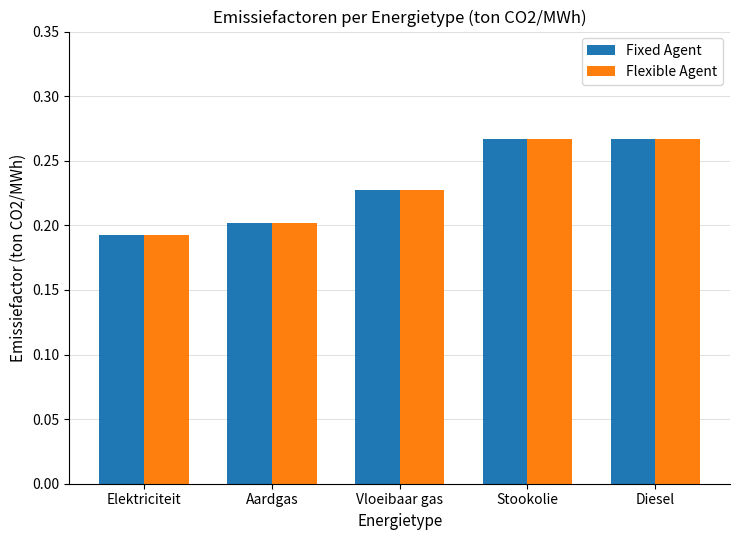

What is the sum of the Fixed Agent values at Diesel and Vloeibaar gas?

0.5